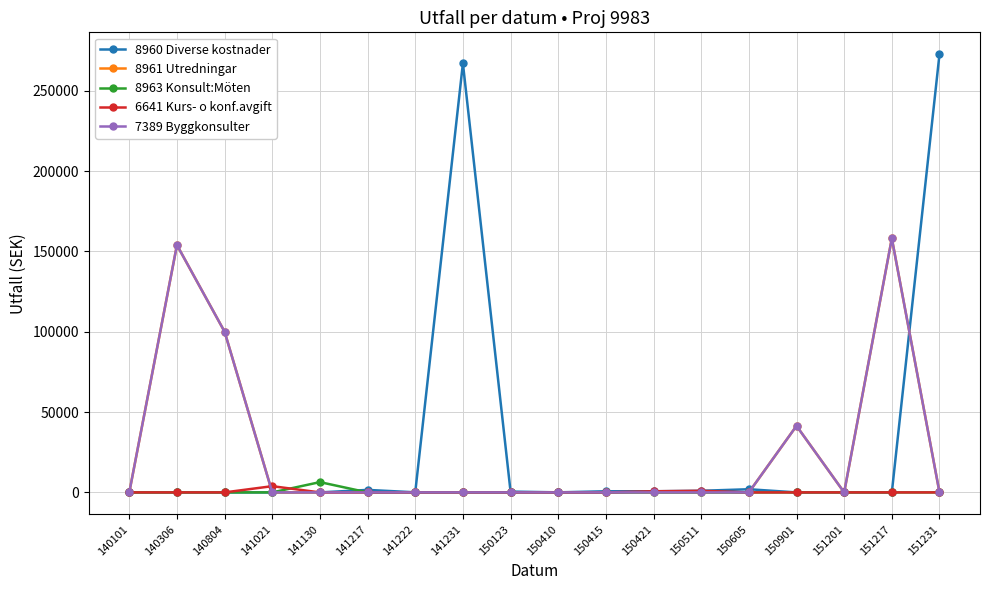

At which label is 6641 Kurs- o konf.avgift closest to 1940?

150511